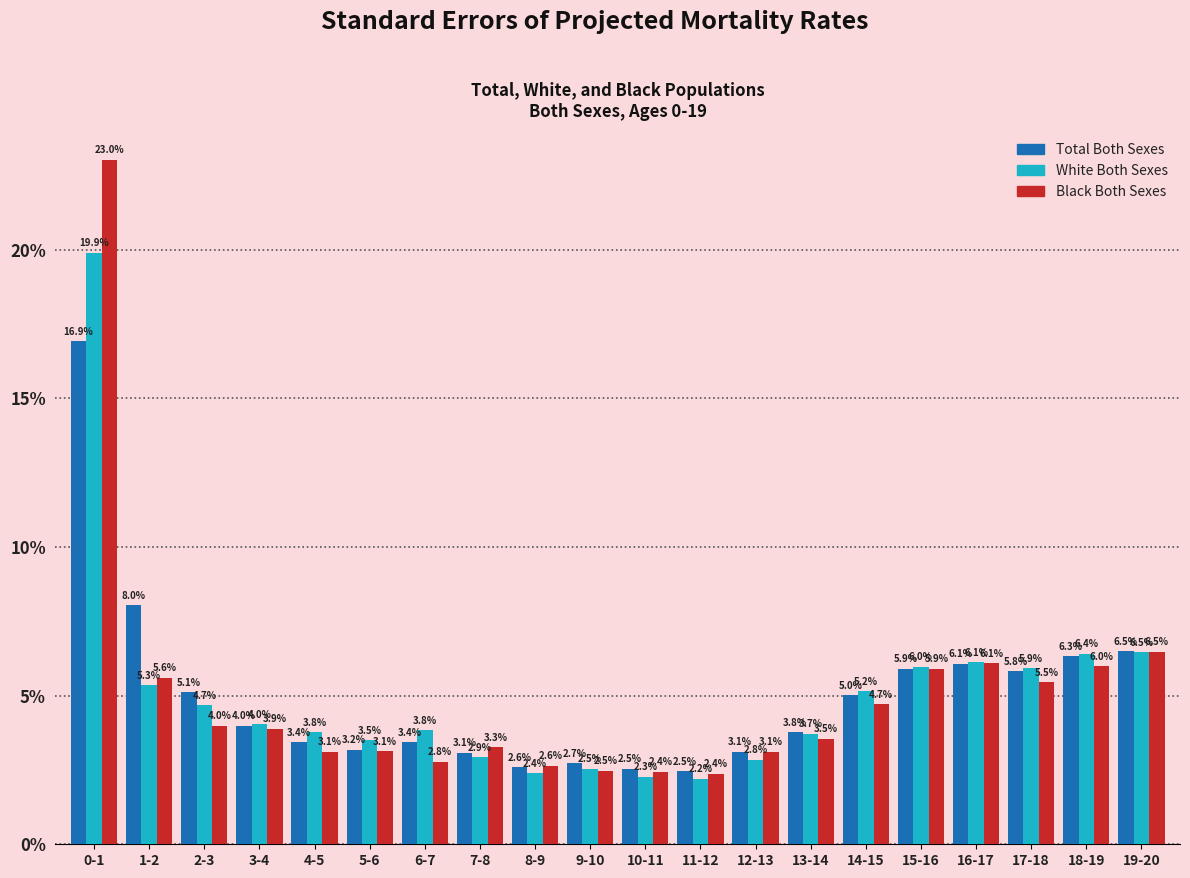

Reading left to right, extract all data points from this chart.

Total Both Sexes: 0-1=16.9	1-2=8.0	2-3=5.1	3-4=4.0	4-5=3.4	5-6=3.2	6-7=3.4	7-8=3.1	8-9=2.6	9-10=2.7	10-11=2.5	11-12=2.5	12-13=3.1	13-14=3.8	14-15=5.0	15-16=5.9	16-17=6.1	17-18=5.8	18-19=6.3	19-20=6.5
White Both Sexes: 0-1=19.9	1-2=5.3	2-3=4.7	3-4=4.0	4-5=3.8	5-6=3.5	6-7=3.8	7-8=2.9	8-9=2.4	9-10=2.5	10-11=2.3	11-12=2.2	12-13=2.8	13-14=3.7	14-15=5.2	15-16=6.0	16-17=6.1	17-18=5.9	18-19=6.4	19-20=6.5
Black Both Sexes: 0-1=23.0	1-2=5.6	2-3=4.0	3-4=3.9	4-5=3.1	5-6=3.1	6-7=2.8	7-8=3.3	8-9=2.6	9-10=2.5	10-11=2.4	11-12=2.4	12-13=3.1	13-14=3.5	14-15=4.7	15-16=5.9	16-17=6.1	17-18=5.5	18-19=6.0	19-20=6.5